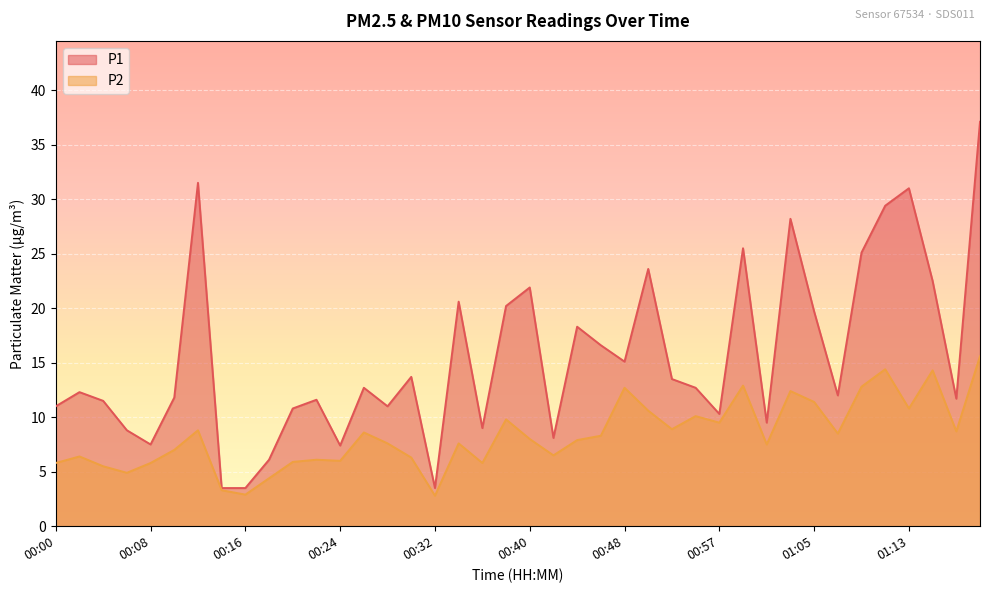

Rank the series at 01:09 from lowest to highest value.

P2, P1